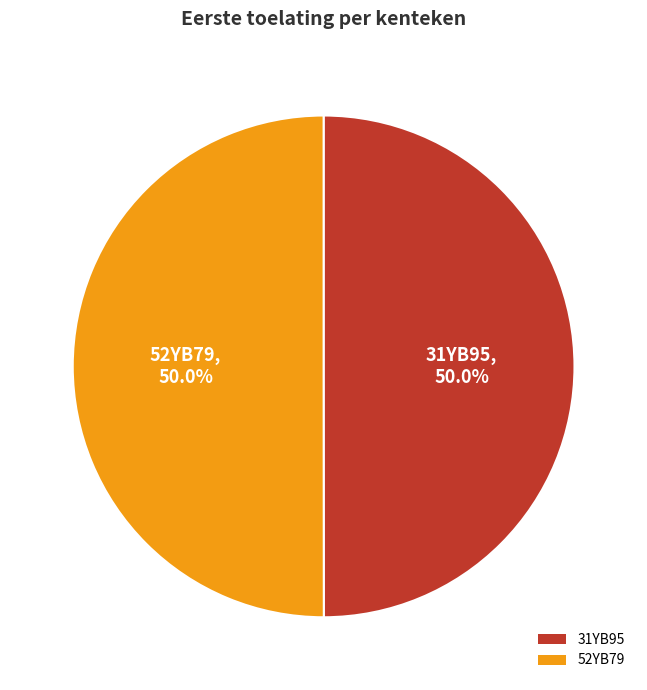

Approximately how many times larger is the value at 31YB95 compared to 52YB79?

1.0